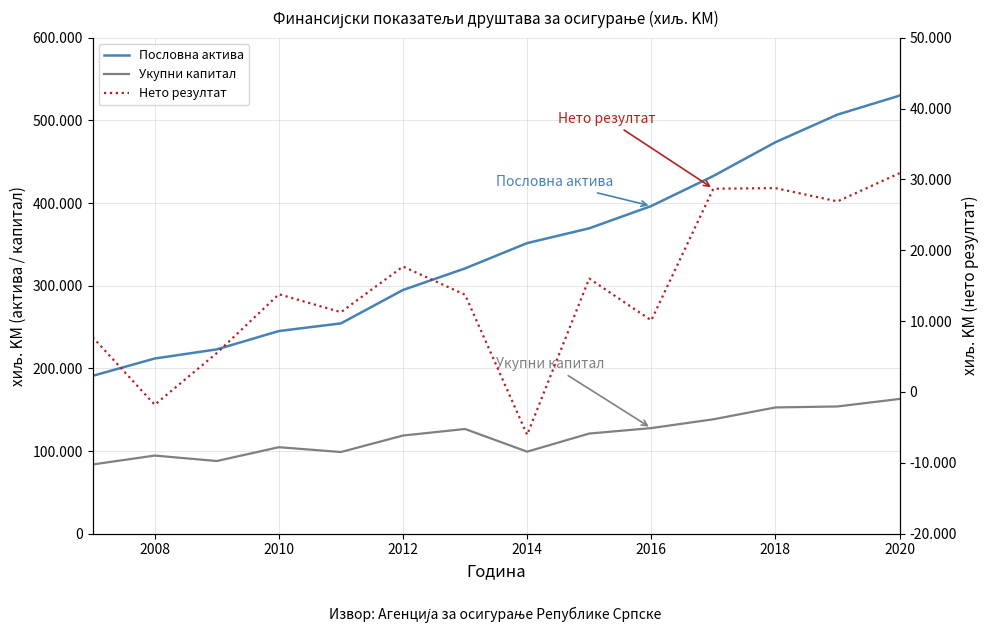

How many data points in Укупни капитал are above 121170?

6